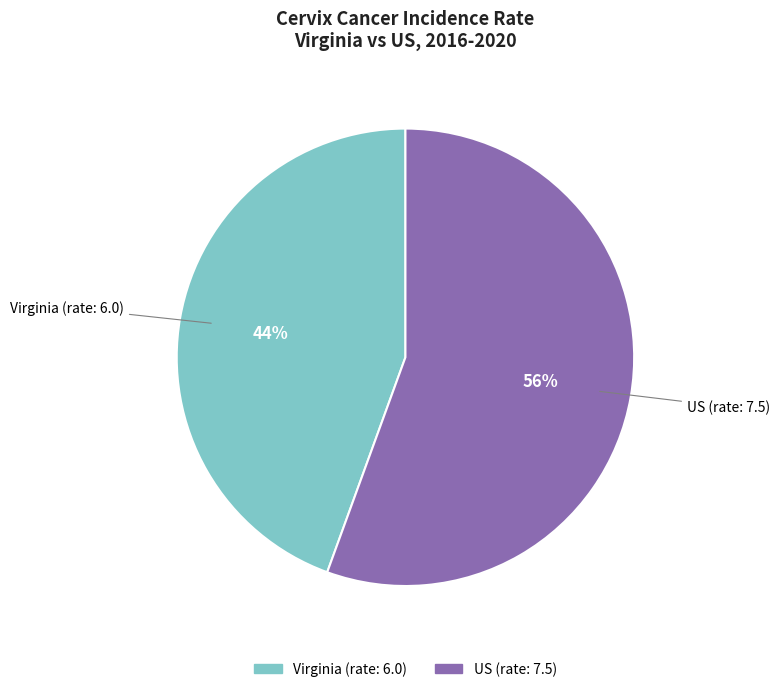

Is there a majority slice in this chart?

Yes